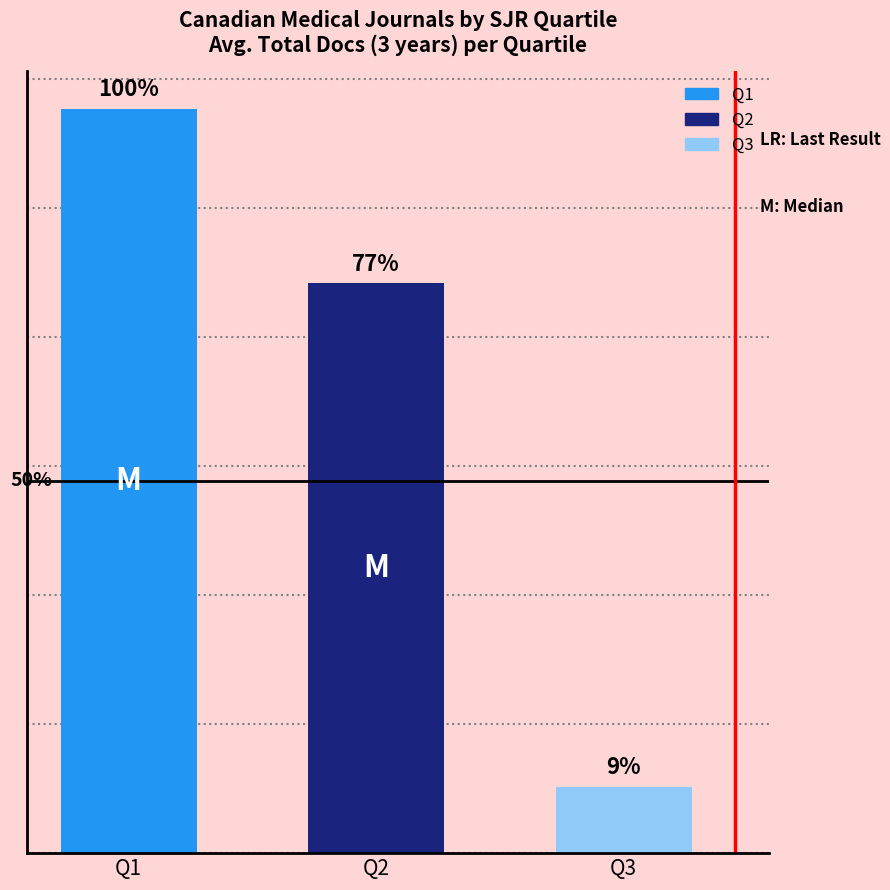

Does the chart contain any negative values?

No